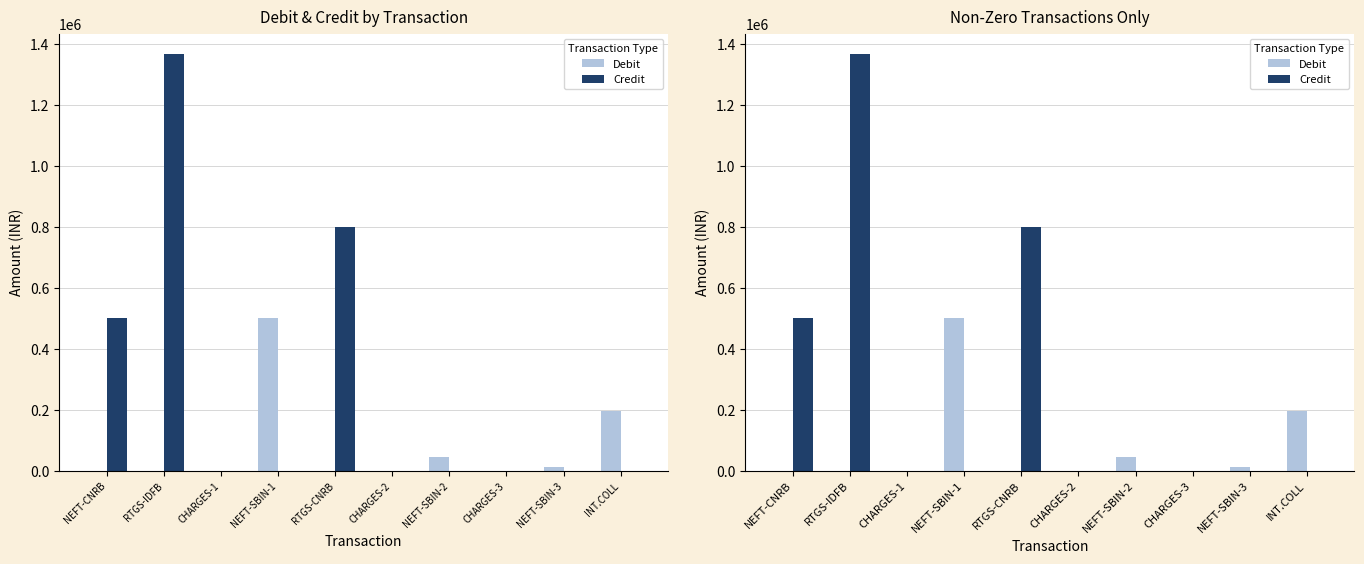

Does the chart contain stacked bars?

No